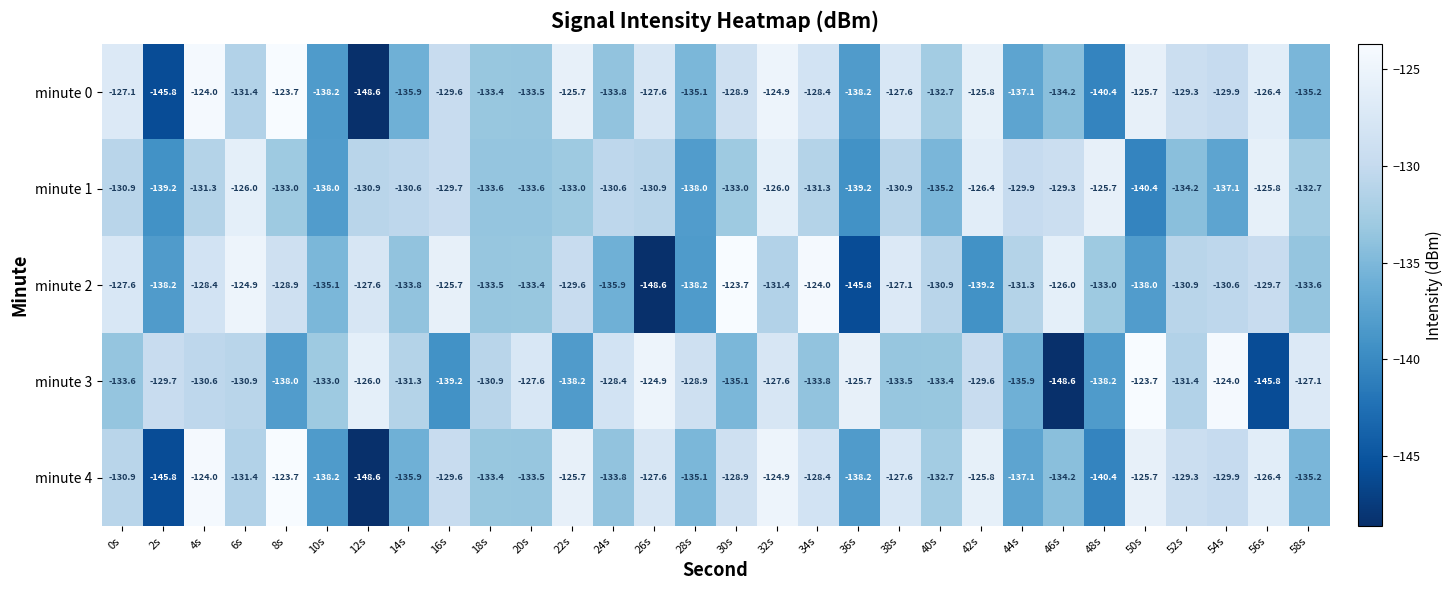

What is the difference between the highest and lowest values at 4s?

7.3